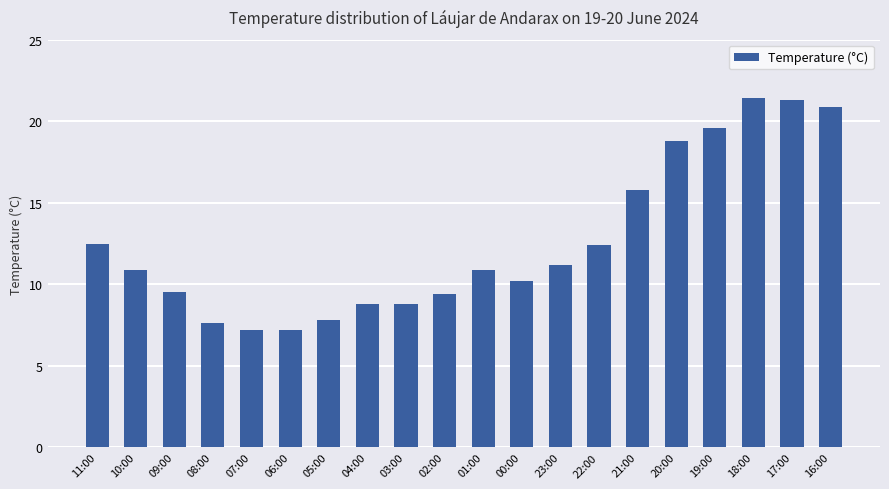

What is the smallest value displayed?

7.2